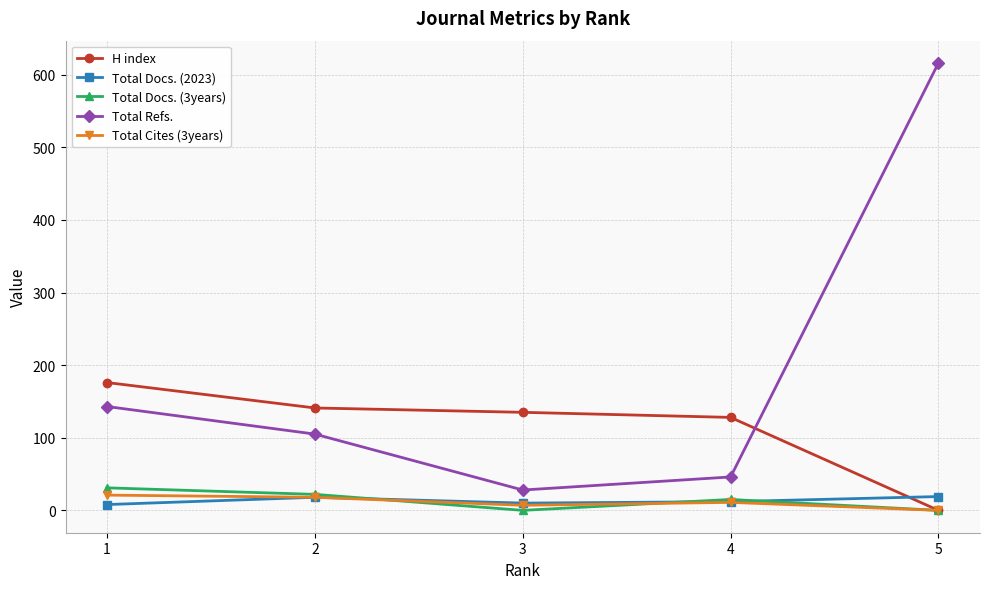

Which series changed the most between 2 and 4?

Total Refs.